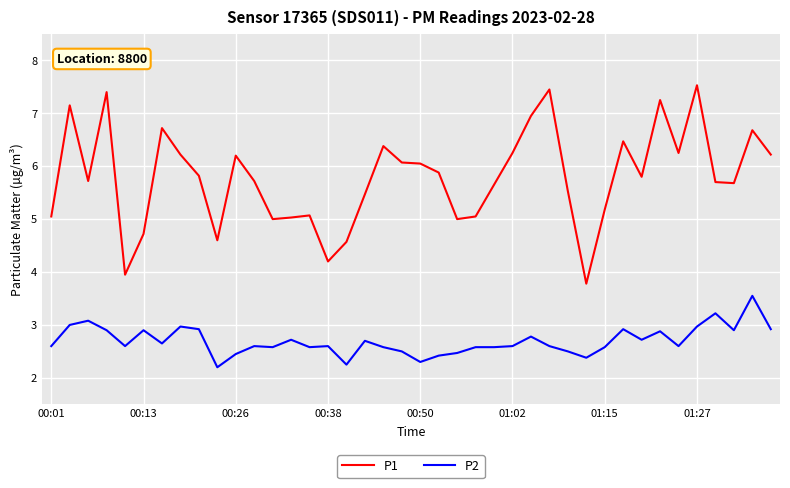

True or false: P1 and P2 intersect in this chart.

False